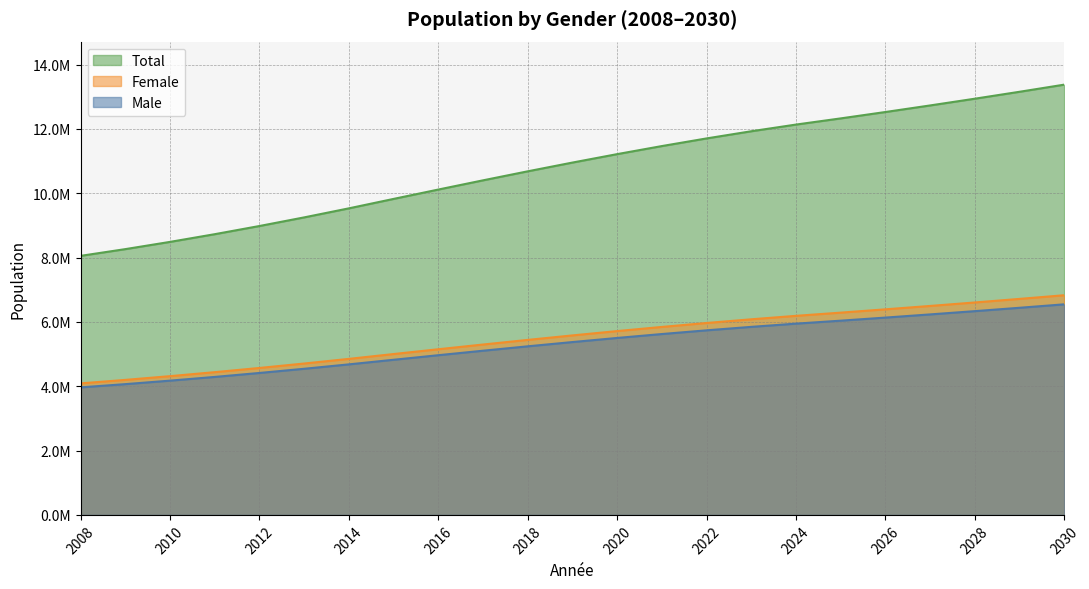

Where does the Female series first go above 5579934?

2020